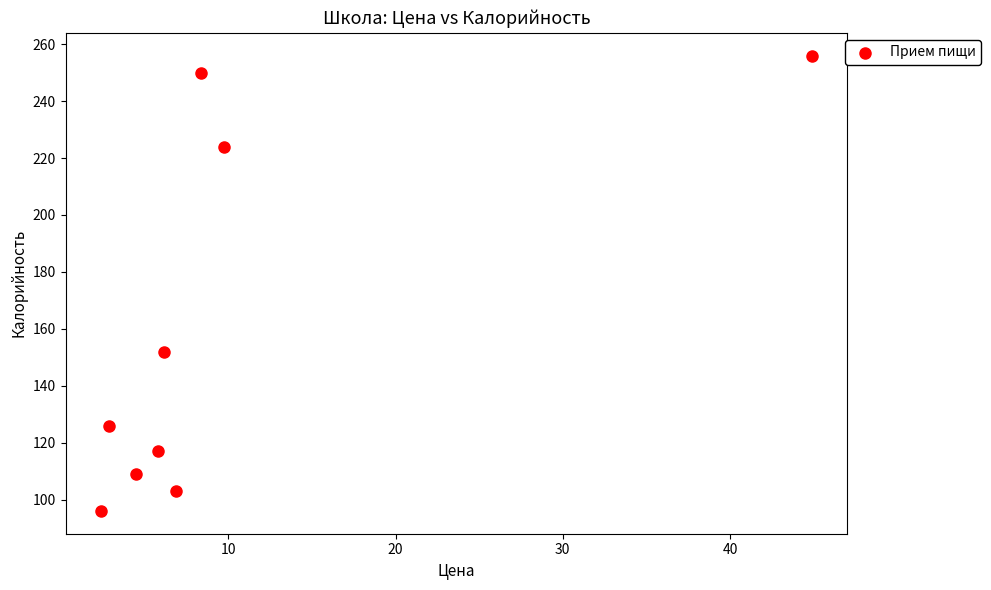

What is the average Y value?

159